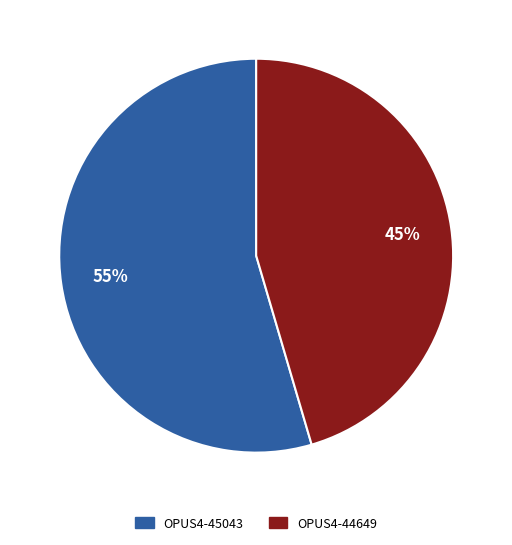

Which has a higher value, OPUS4-44649 or OPUS4-45043?

OPUS4-45043